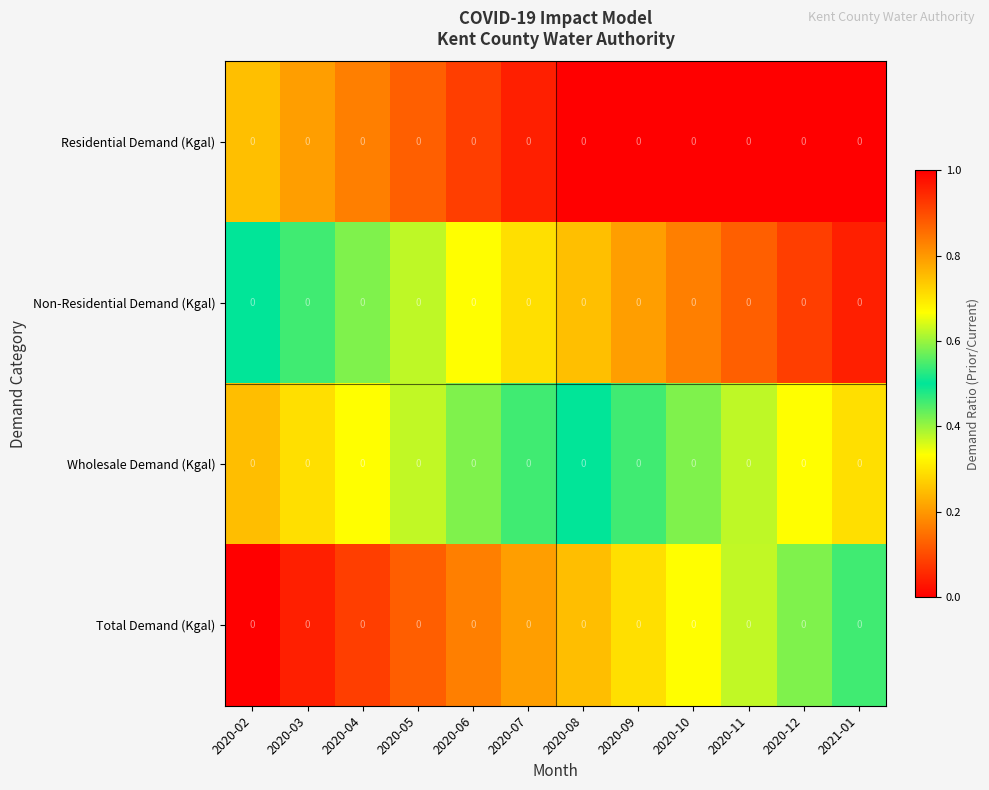

How many categories are shown in the chart?

12